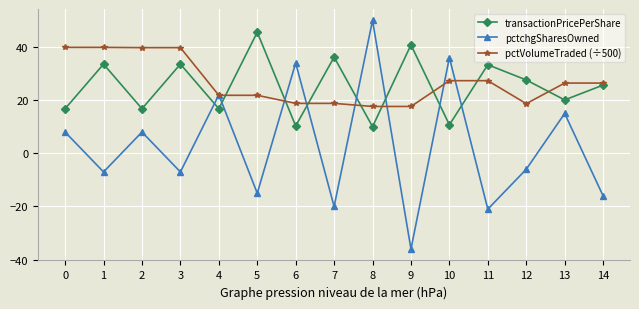

Which series ends up on top after the final intersection of transactionPricePerShare and pctchgSharesOwned?

transactionPricePerShare